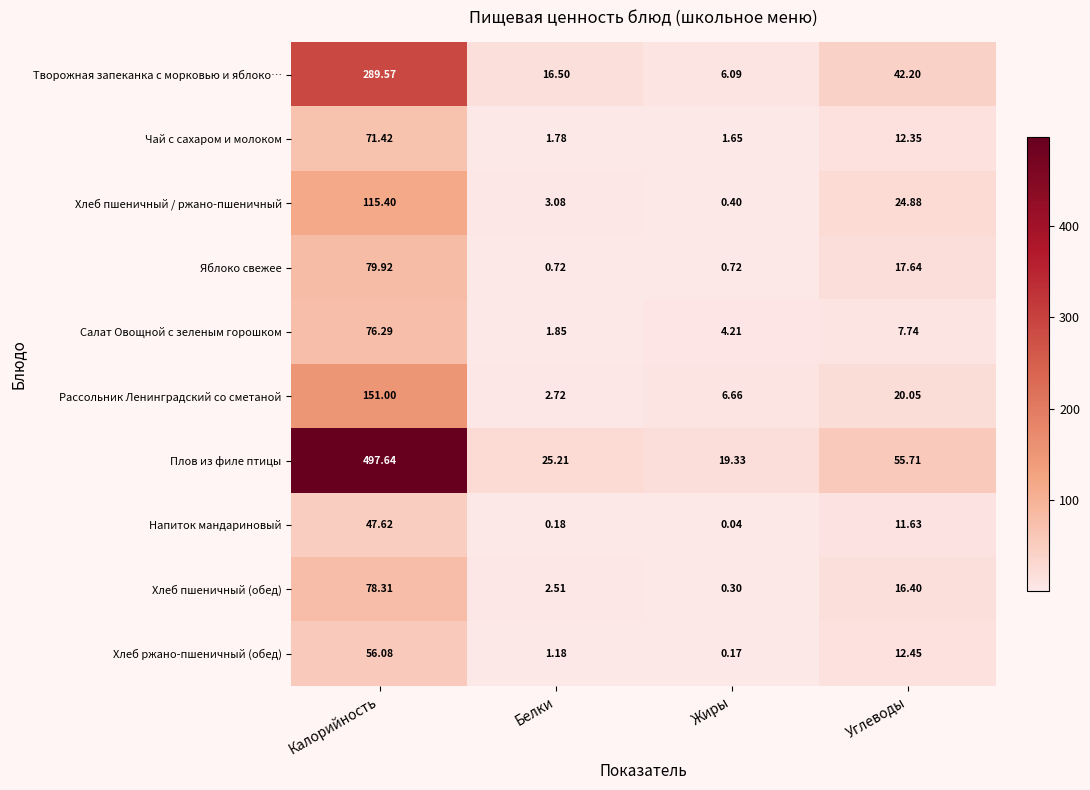

Rank the series at Белки from highest to lowest value.

Плов из филе птицы, Творожная запеканка с морковью и яблоко…, Хлеб пшеничный / ржано-пшеничный, Рассольник Ленинградский со сметаной, Хлеб пшеничный (обед), Салат Овощной с зеленым горошком, Чай с сахаром и молоком, Хлеб ржано-пшеничный (обед), Яблоко свежее, Напиток мандариновый